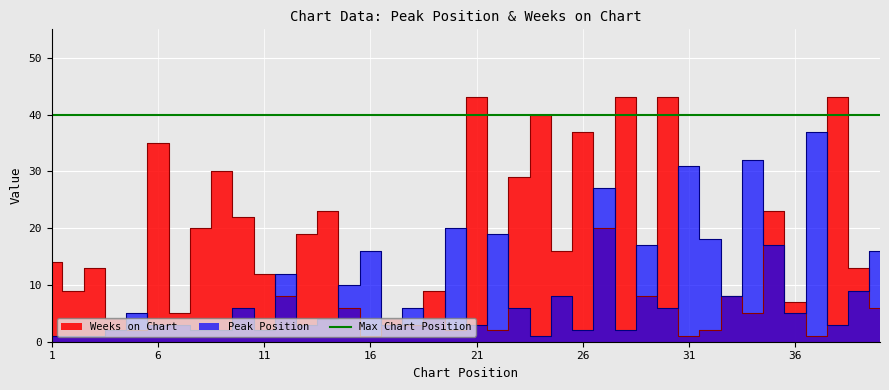

At which label is Peak Position closest to 19?

22